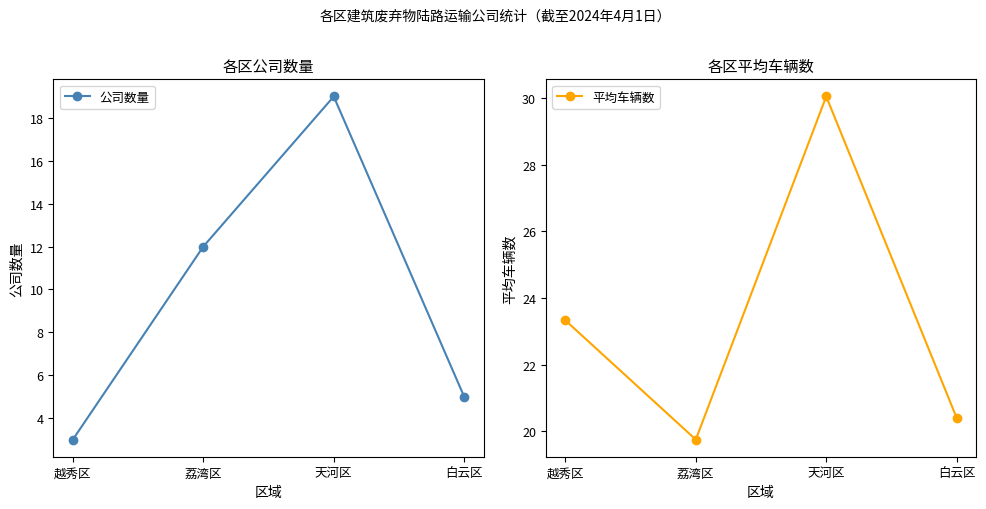

Which category has the highest value across all series?

天河区